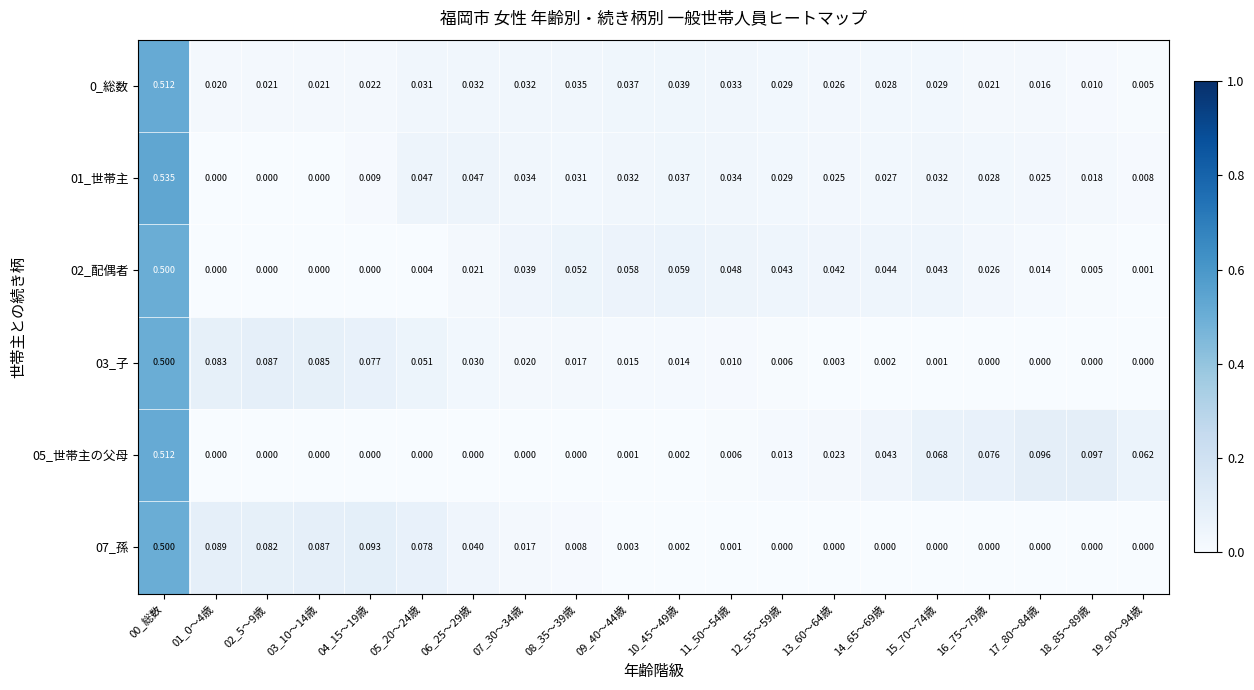

How many series are shown in this chart?

6